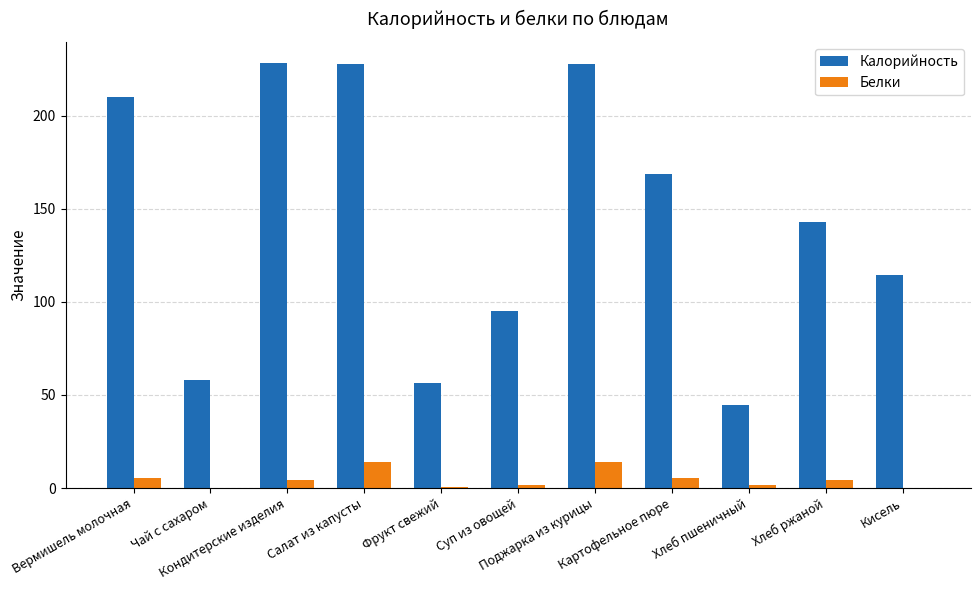

Between Вермишель молочная and Кисель, which series saw the biggest shift?

Калорийность